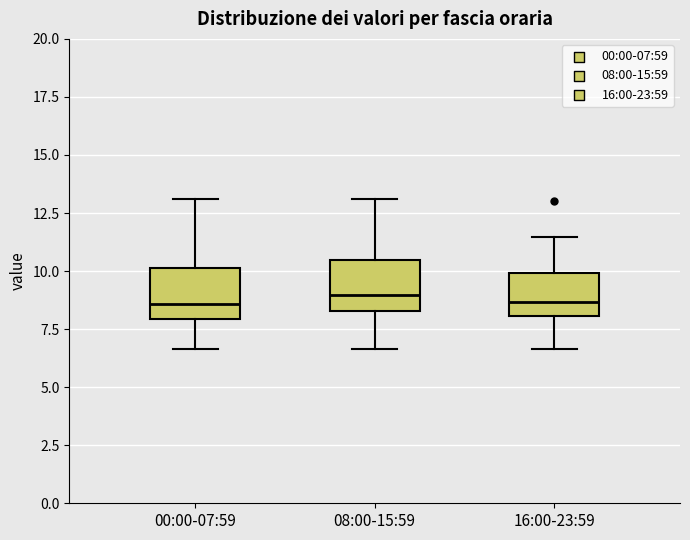

Where is the lower edge of the box for 16:00-23:59 on the y-axis? The values are not printed on the chart, so give them approximately, as read against the axis.

8.0